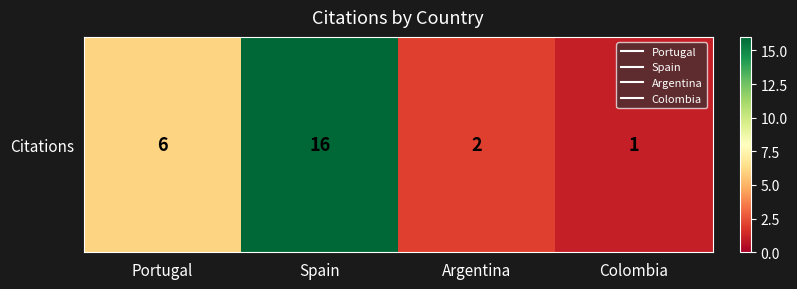

Approximately how many times larger is the value at Portugal compared to Argentina?

3.0